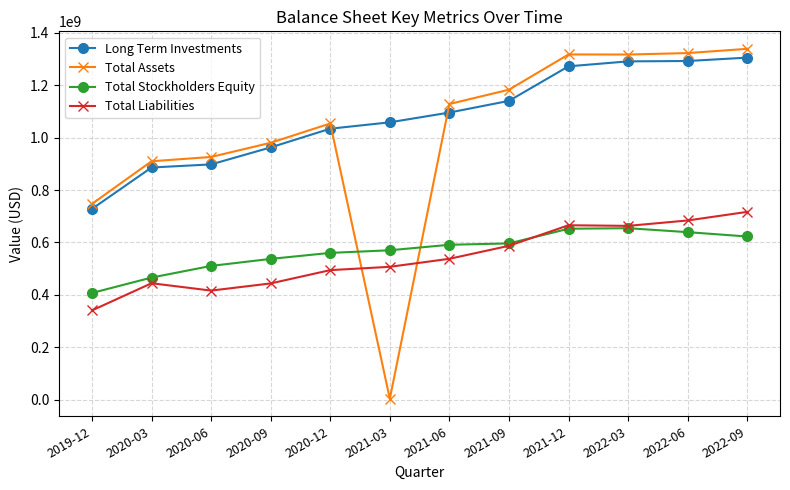

Rank the series at 2021-03 from highest to lowest value.

Long Term Investments, Total Stockholders Equity, Total Liabilities, Total Assets